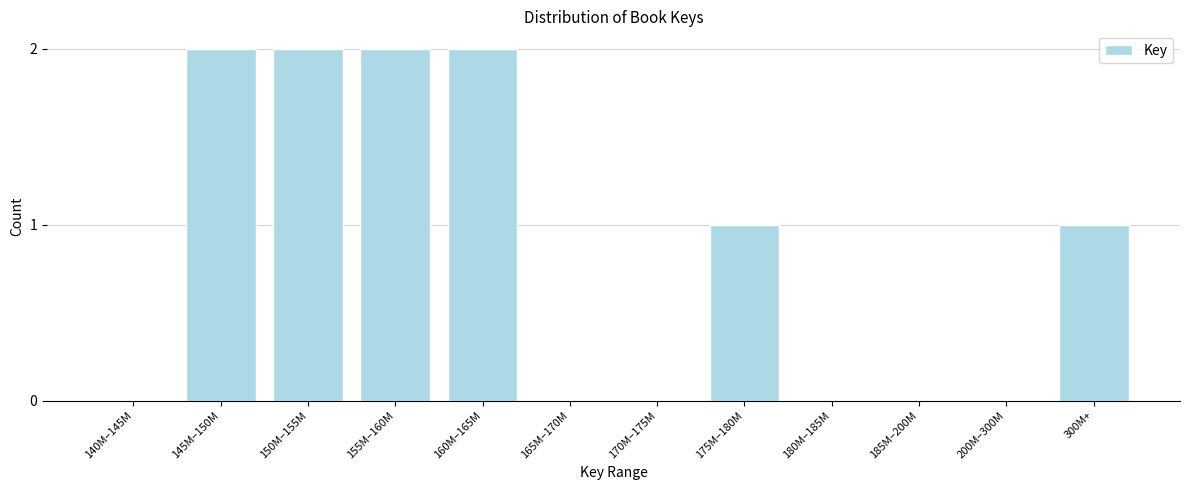

Reading left to right, extract all data points from this chart.

140M–145M=0	145M–150M=2	150M–155M=2	155M–160M=2	160M–165M=2	165M–170M=0	170M–175M=0	175M–180M=1	180M–185M=0	185M–200M=0	200M–300M=0	300M+=1